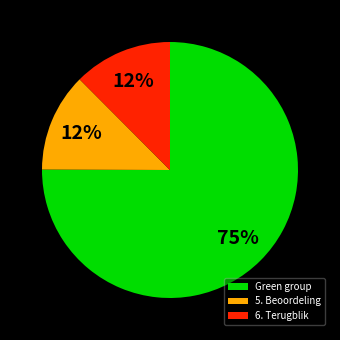

Between Green group and 5. Beoordeling, which is larger?

Green group